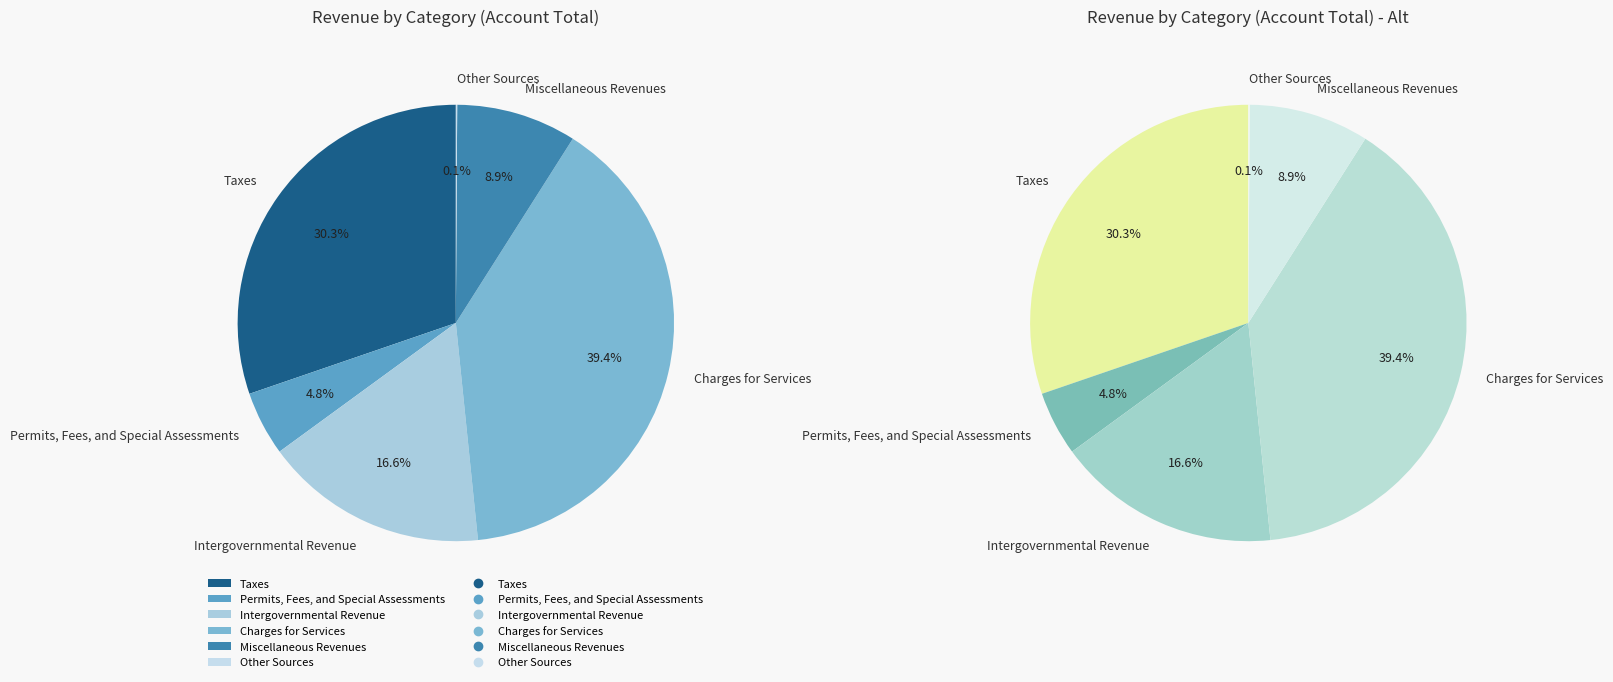

Between Charges for Services and Taxes, which is larger?

Charges for Services